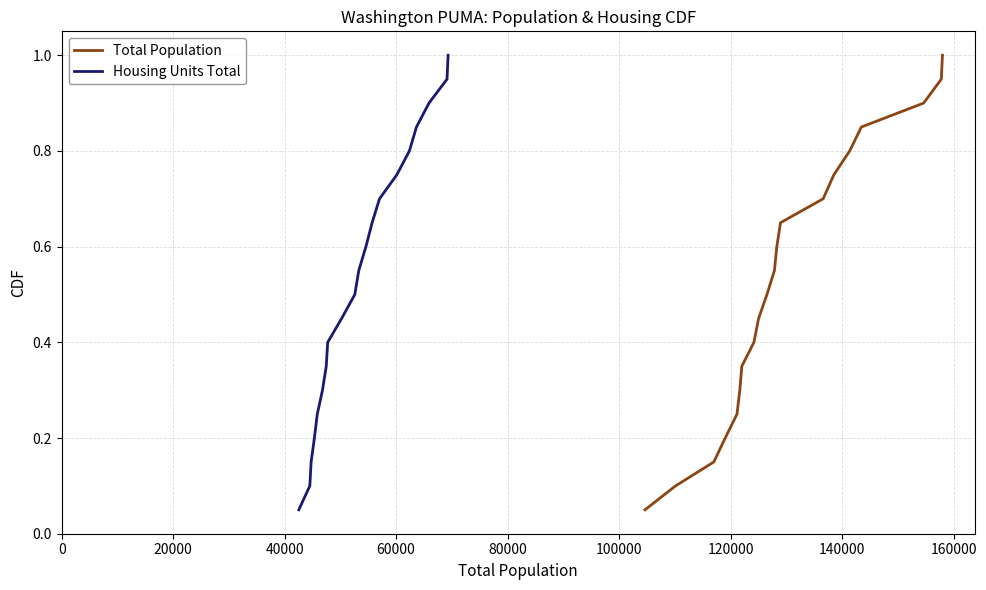

Is the value of Housing Units Total at 15 greater than the value of Total Population at 100000?

Yes